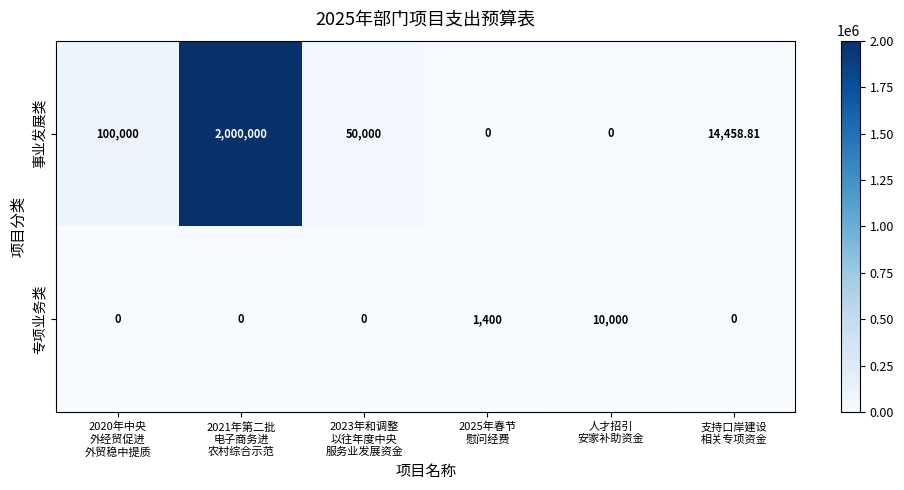

How many data points in 事业发展类 are less than 50000?

3